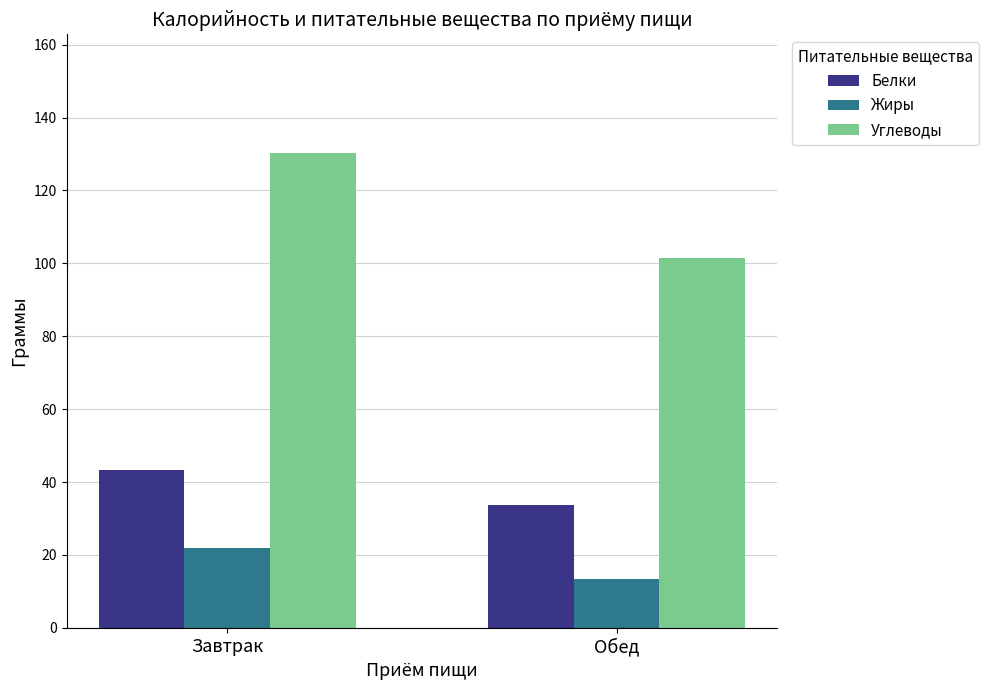

Which series has the widest spread of values?

Углеводы